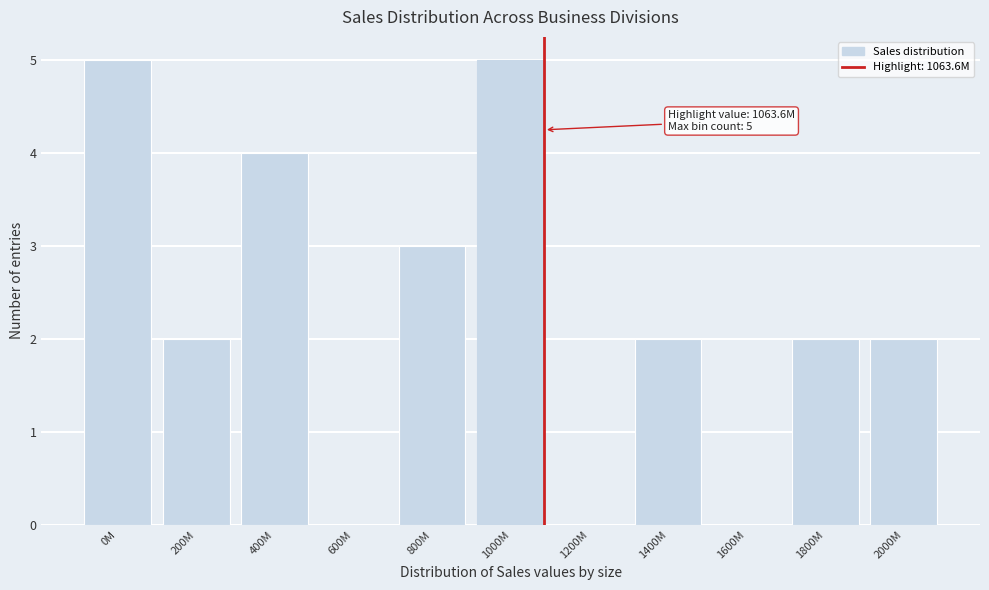

Reading left to right, list all the values displayed in this chart.

0M=5	200M=2	400M=4	600M=0	800M=3	1000M=5	1200M=0	1400M=2	1600M=0	1800M=2	2000M=2